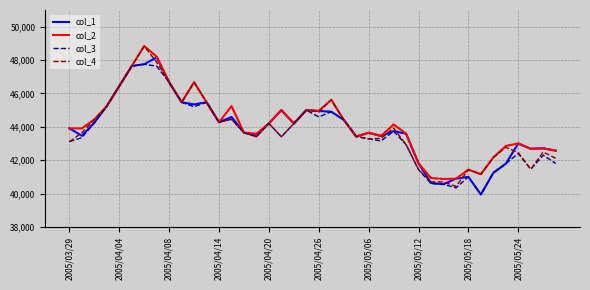

What is the highest value of the col_1 series?

48160